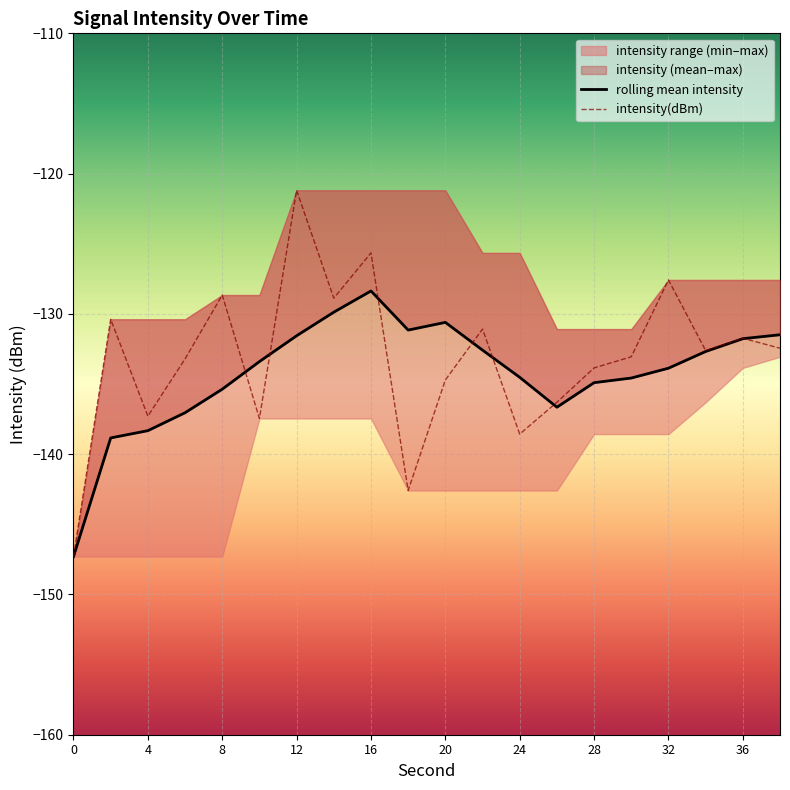

The value of intensity(dBm) at 16 is -125.7. True or false?

True